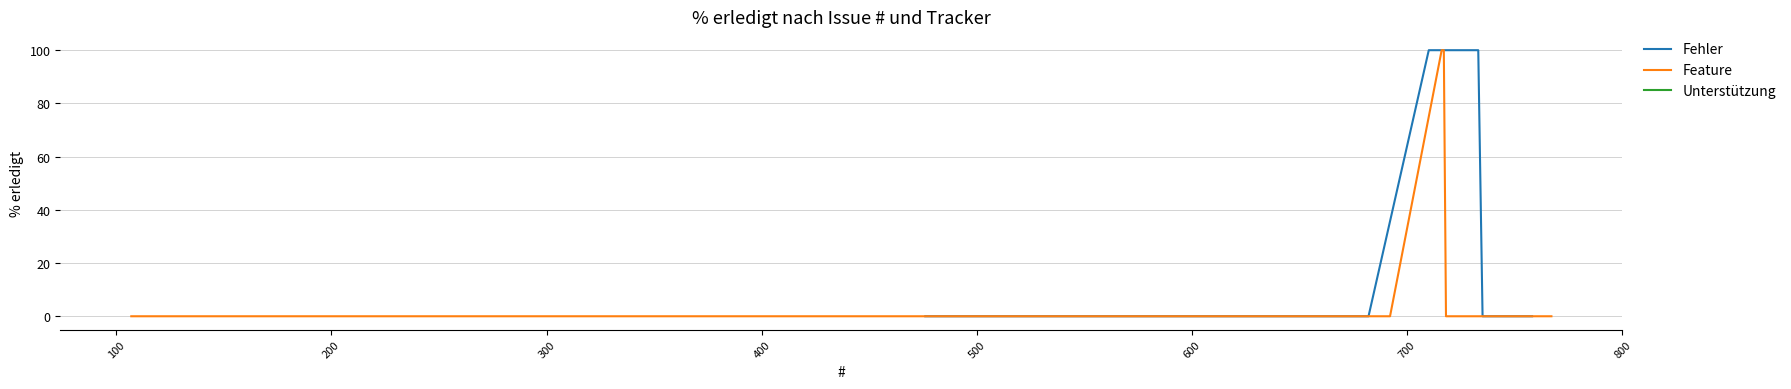

What is the label of the 13th point from the left?

584